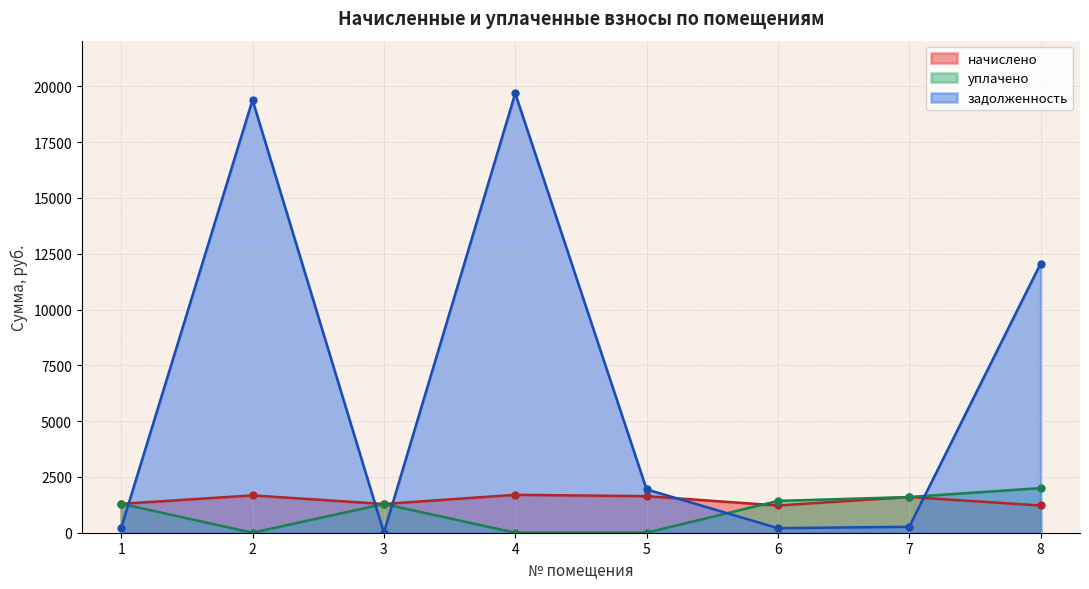

Between 1 and 8, which series saw the biggest shift?

задолженность